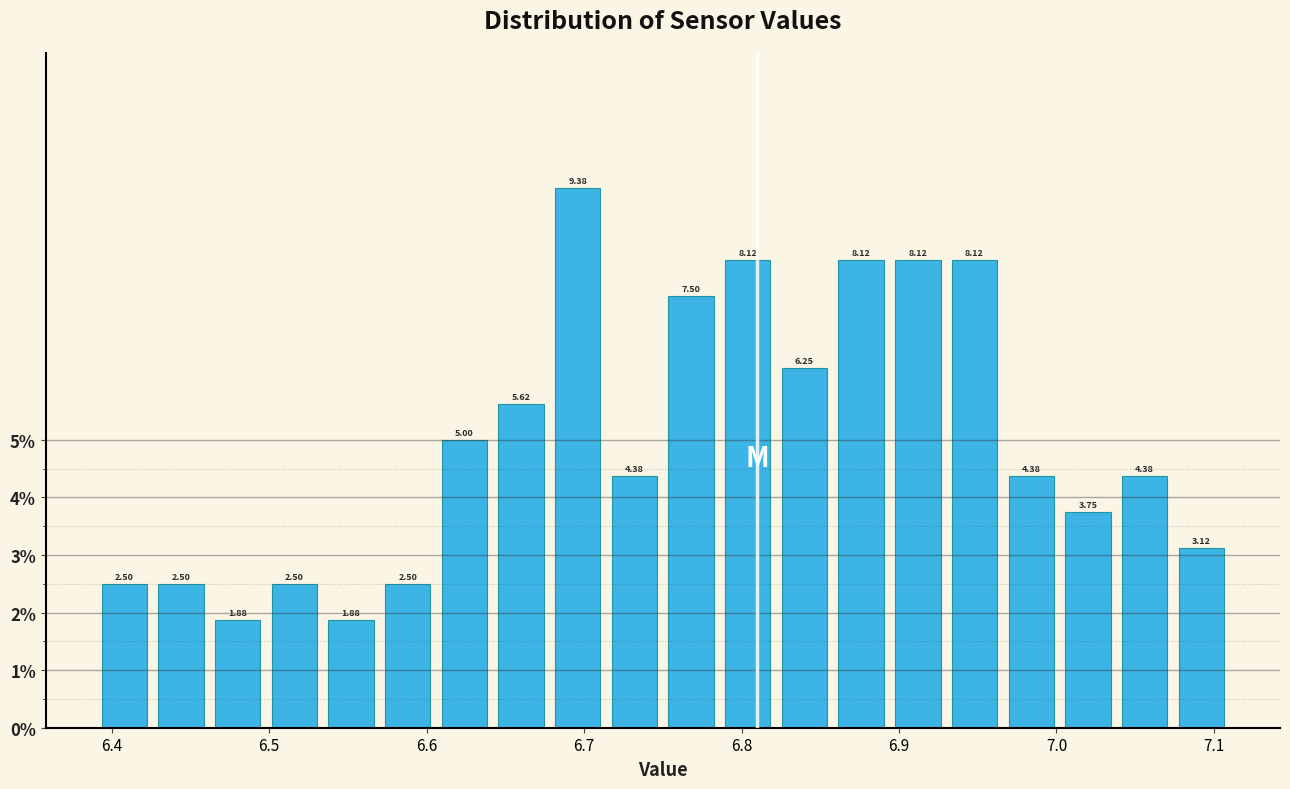

Around what value on the x-axis is the tallest bar? Give the approximate position of its centre, as read against the axis.

6.70